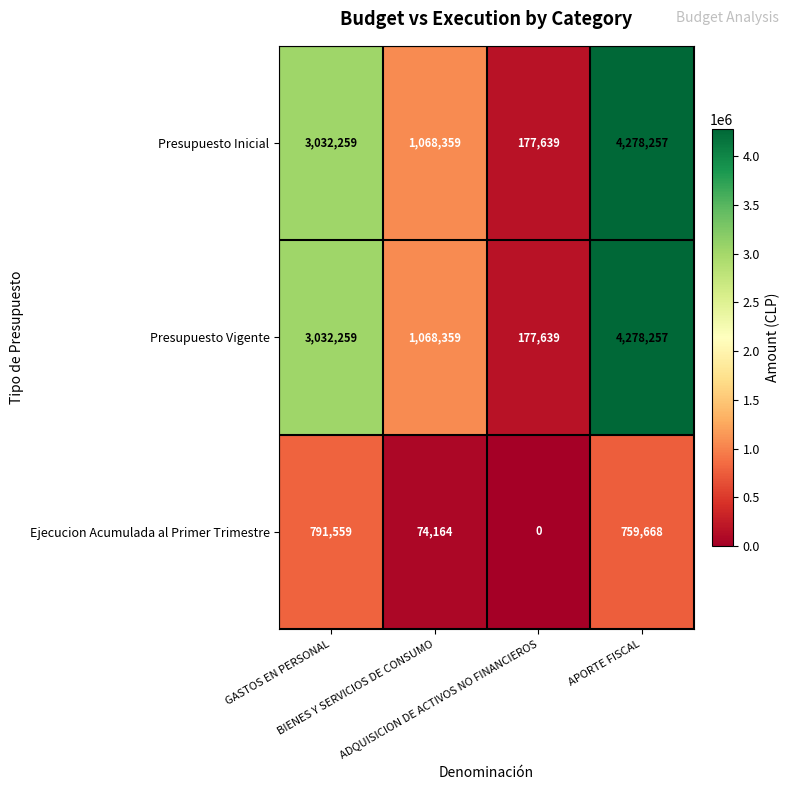

What is the difference between the second highest and second lowest values in the Presupuesto Inicial series?

1963900